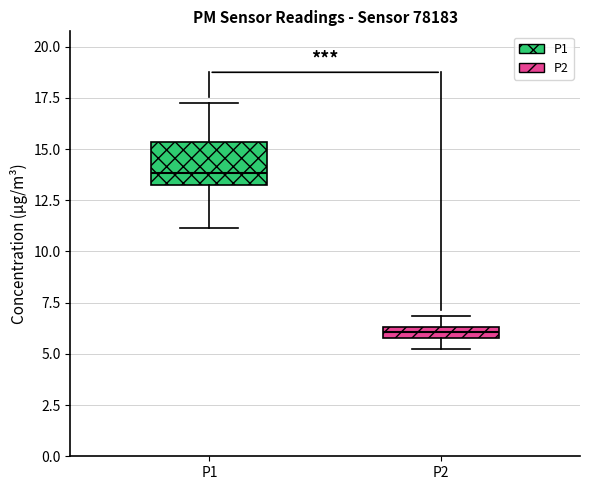

Where does the upper whisker of the box for P2 end on the y-axis? The values are not printed on the chart, so give them approximately, as read against the axis.

7.0